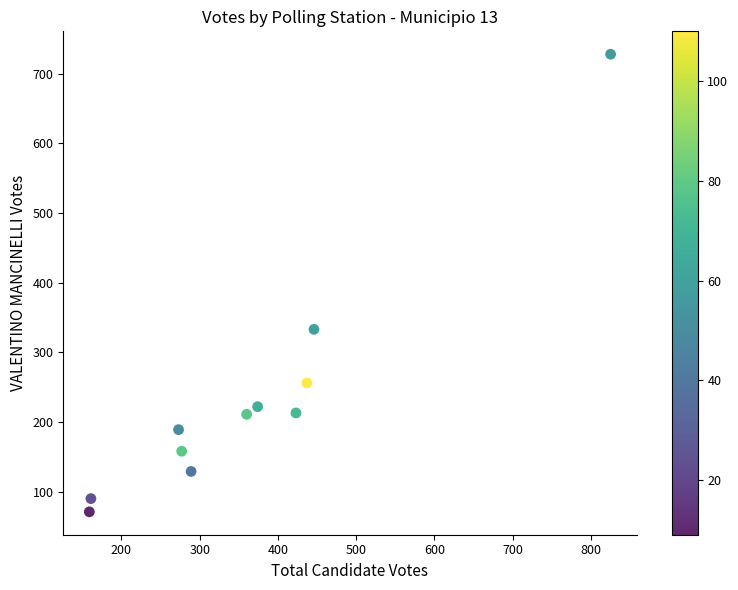

What Y value in the scatter plot is closest to 399?

333